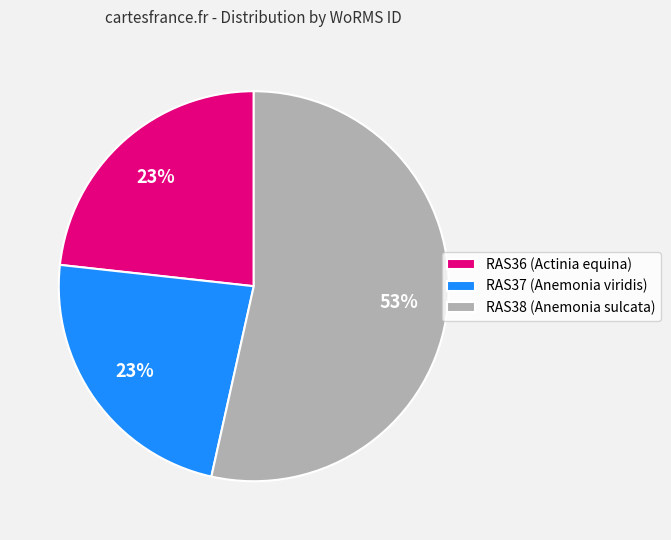

To the nearest percent, what is the average slice percentage?

33%